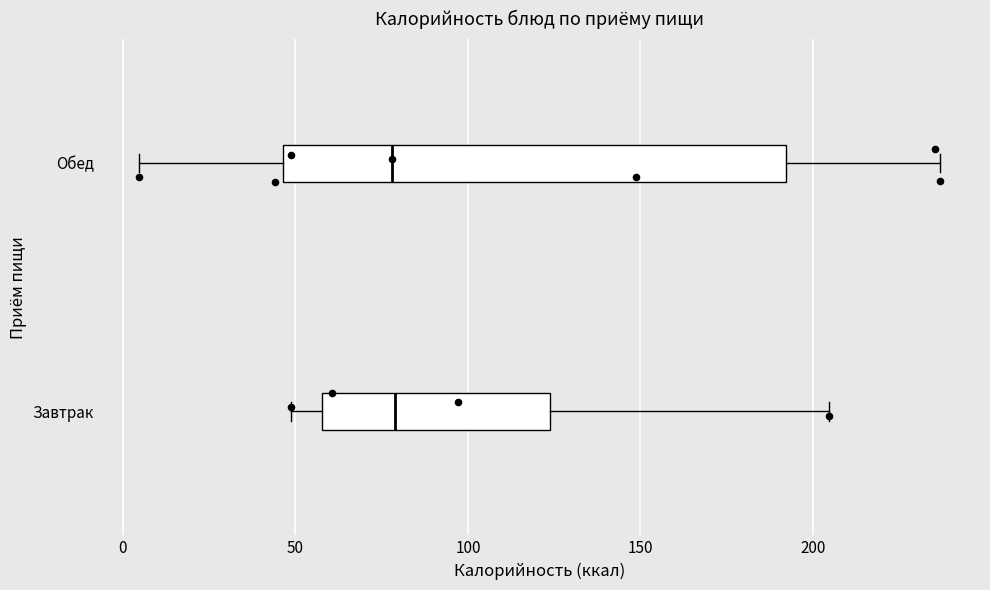

Reading bottom to top, transcribe this box plot: for each box, give where its median line is, the range the box spans, and where its two whiskers end, as read against the x-axis. The values are not printed on the chart, so give them approximately, as read against the axis.

Завтрак: median 80, box 60 to 125, whiskers 50 to 205
Обед: median 80, box 45 to 190, whiskers 5 to 235